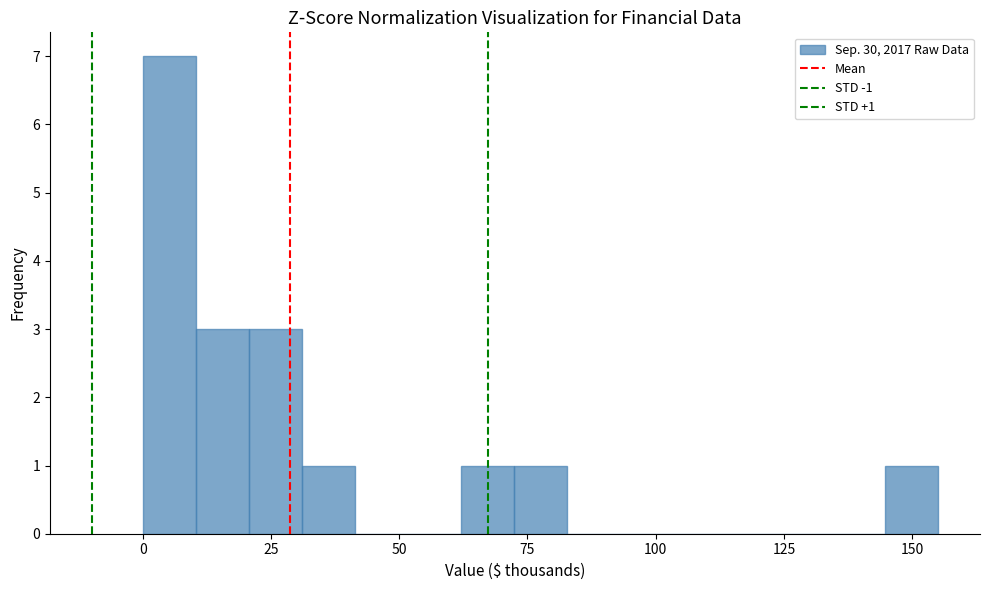

Read against the x-axis, roughly where is the centre of the tallest bar?

5